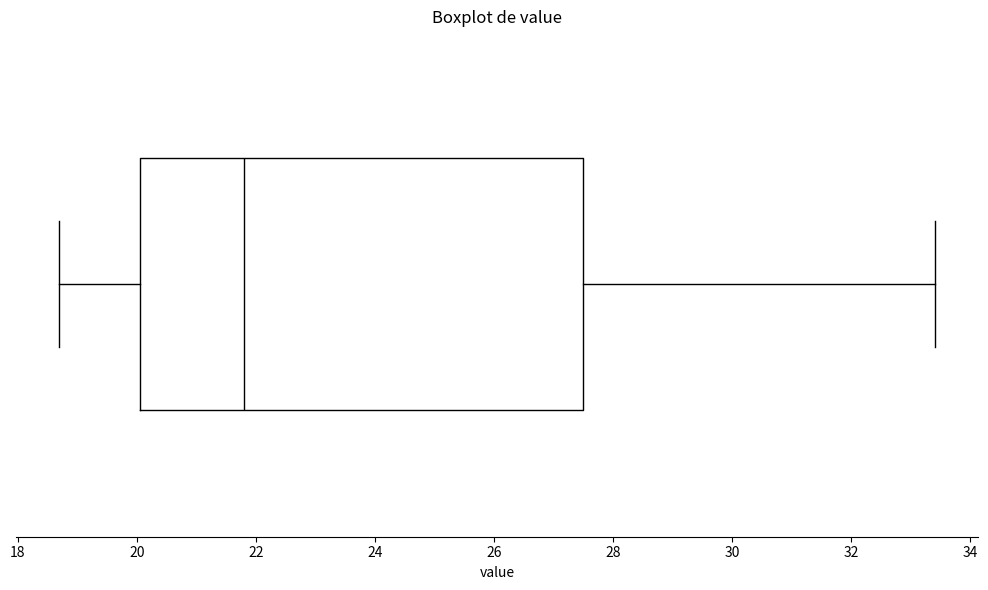

Where does the left whisker of the box end on the x-axis? The values are not printed on the chart, so give them approximately, as read against the axis.

18.8